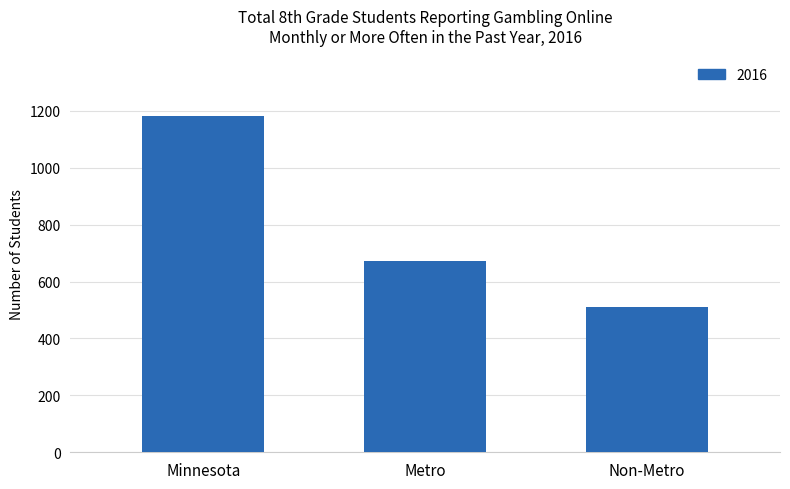

What is the average value?

788